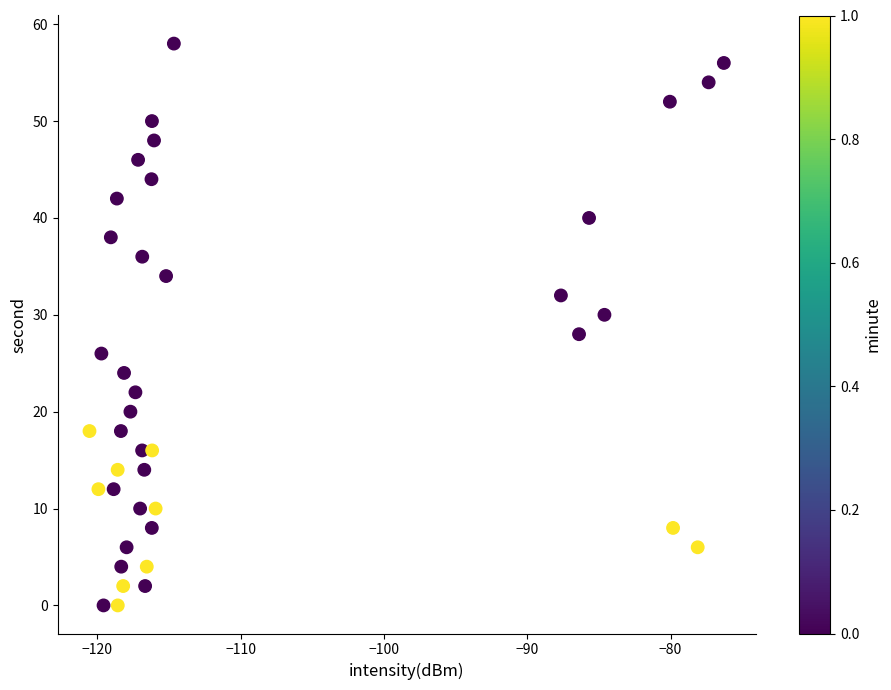

How many data points are displayed?

40